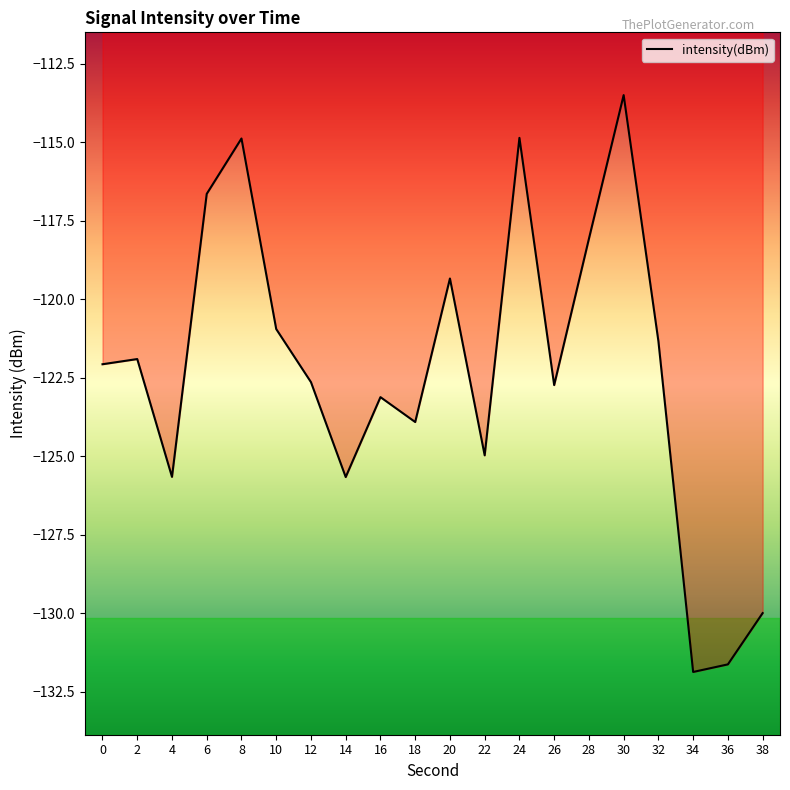

What is the greatest value displayed?

-113.5